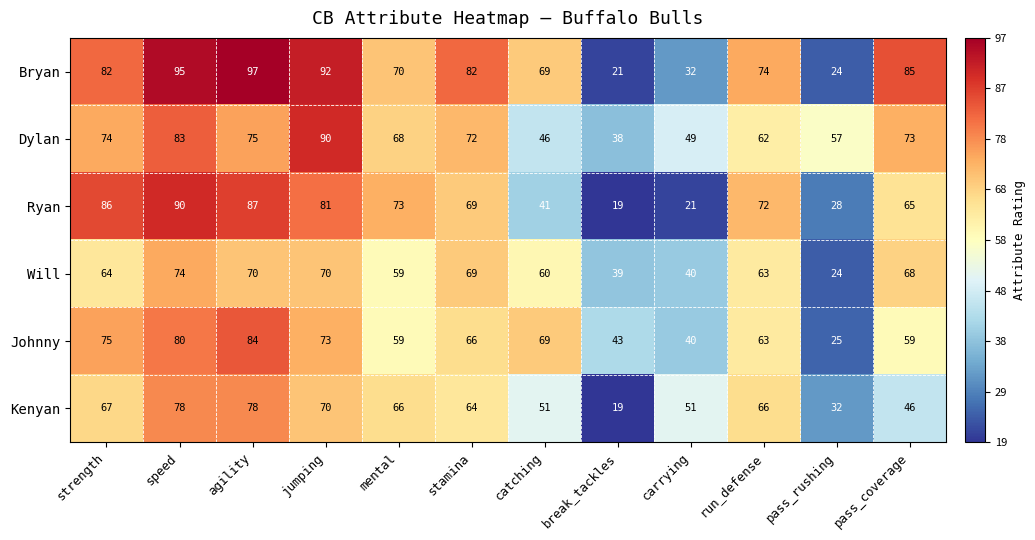

At agility, list the series in order from smallest to largest.

Will, Dylan, Kenyan, Johnny, Ryan, Bryan